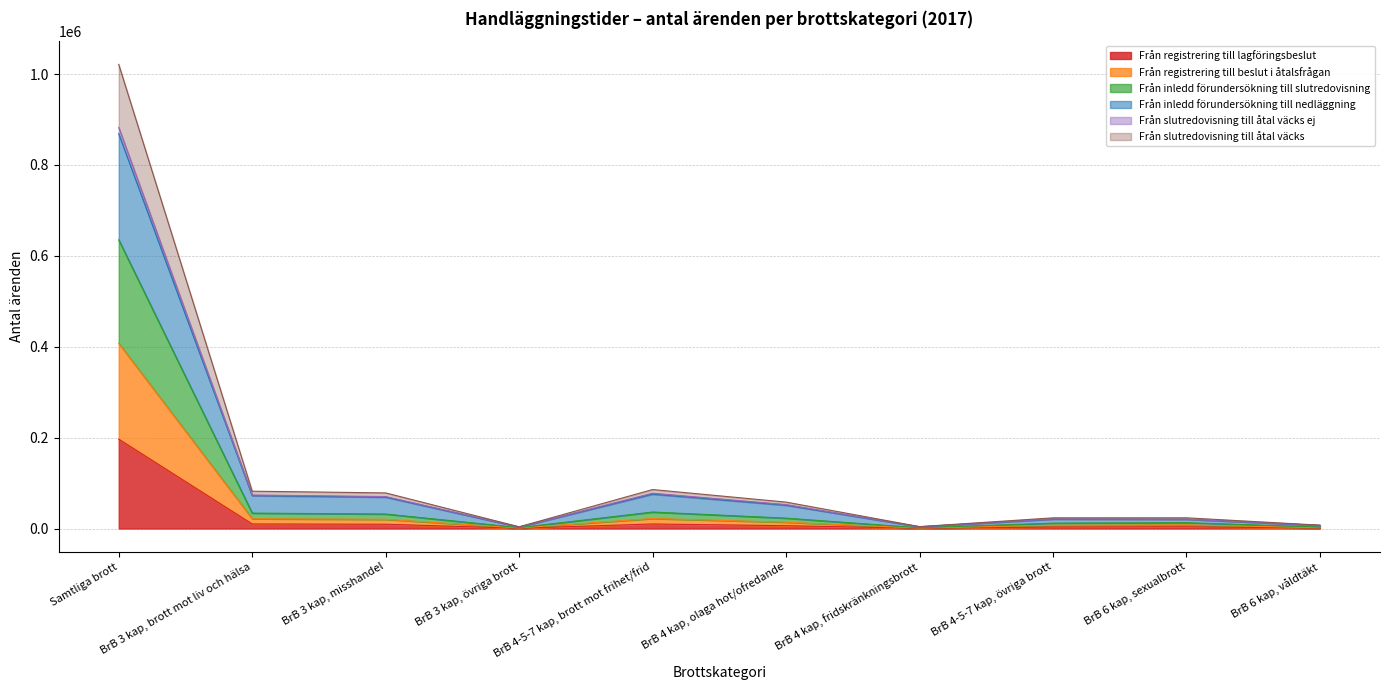

At which label is Från registrering till lagföringsbeslut closest to 98585?

BrB 3 kap, brott mot liv och hälsa